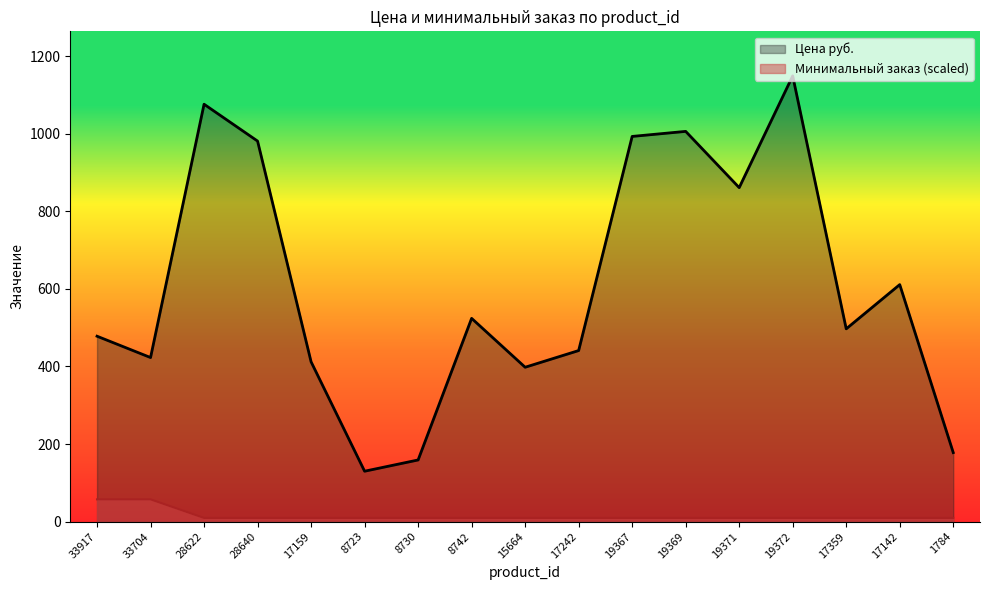

True or false: Минимальный заказ has more than 0 interior local peaks.

False